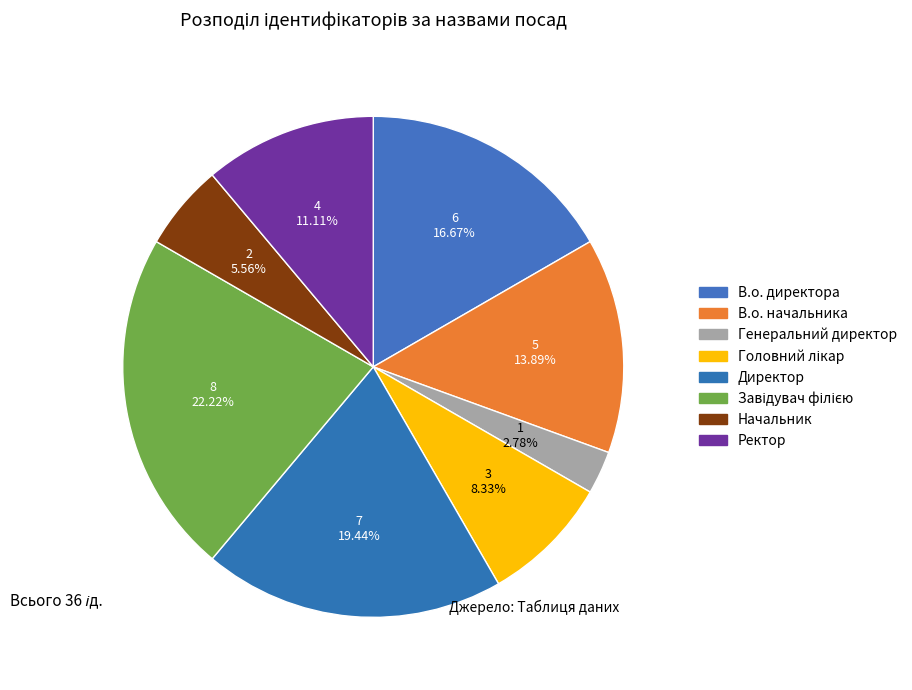

How many segments does this pie chart have?

8